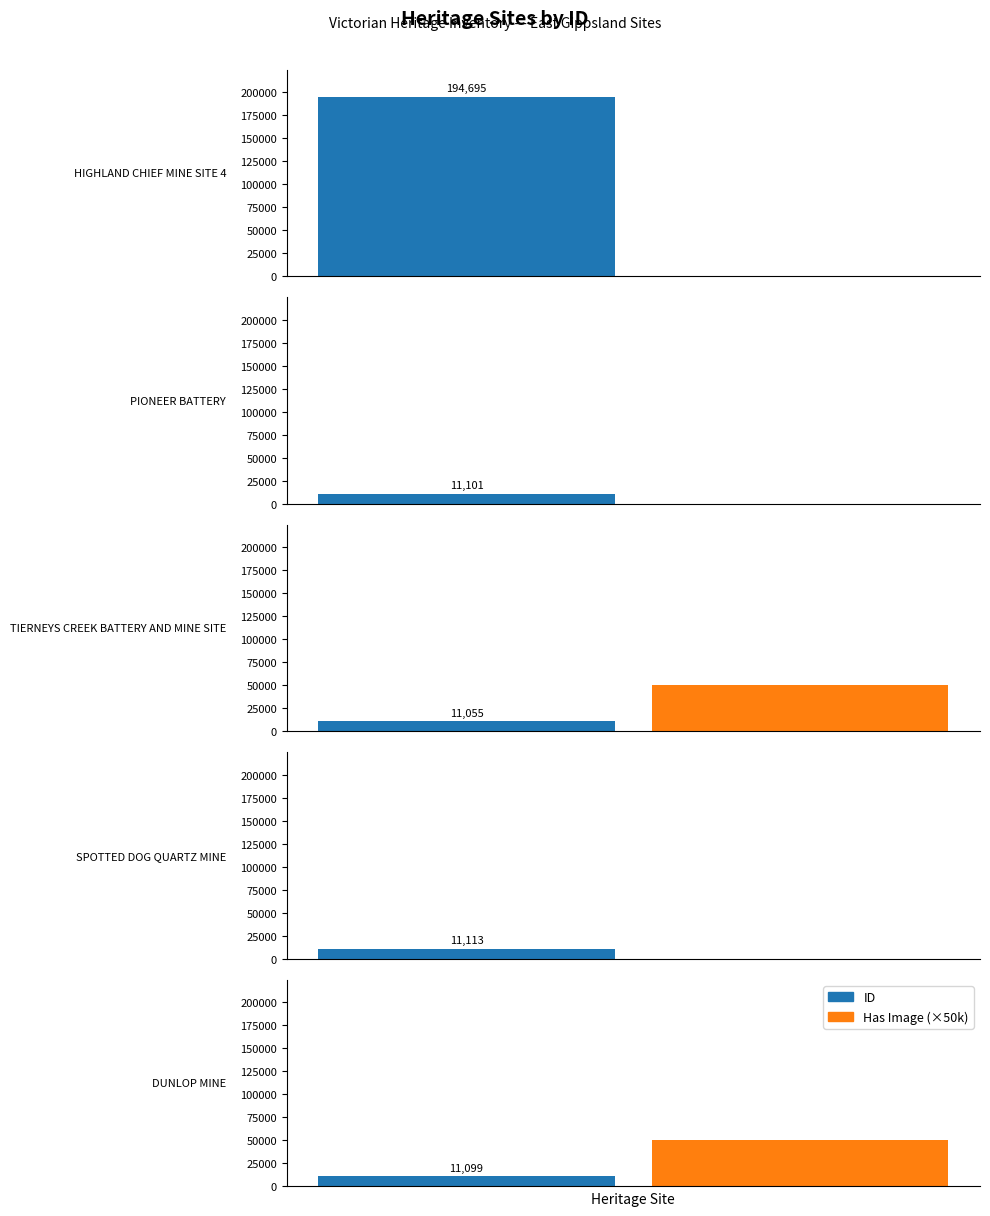

Count the number of categories in the chart.

5